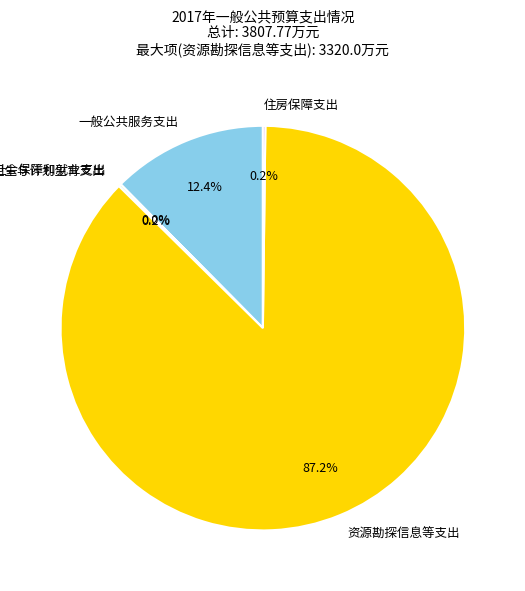

What percentage is the 资源勘探信息等支出 slice, to the nearest percent?

87%